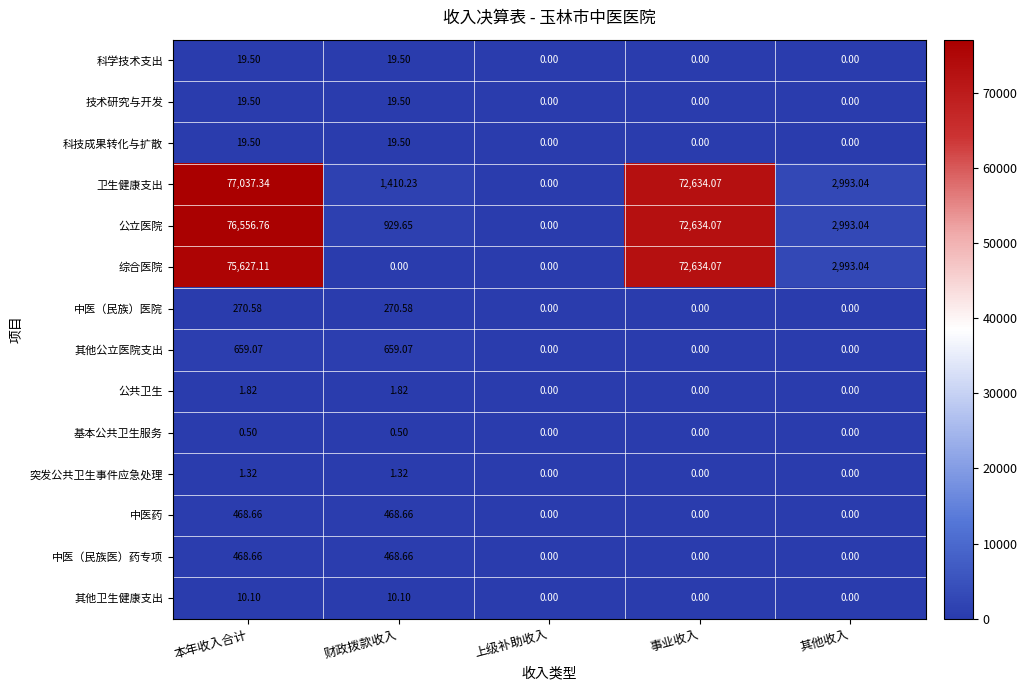

At which label is 公立医院 closest to 38278?

事业收入